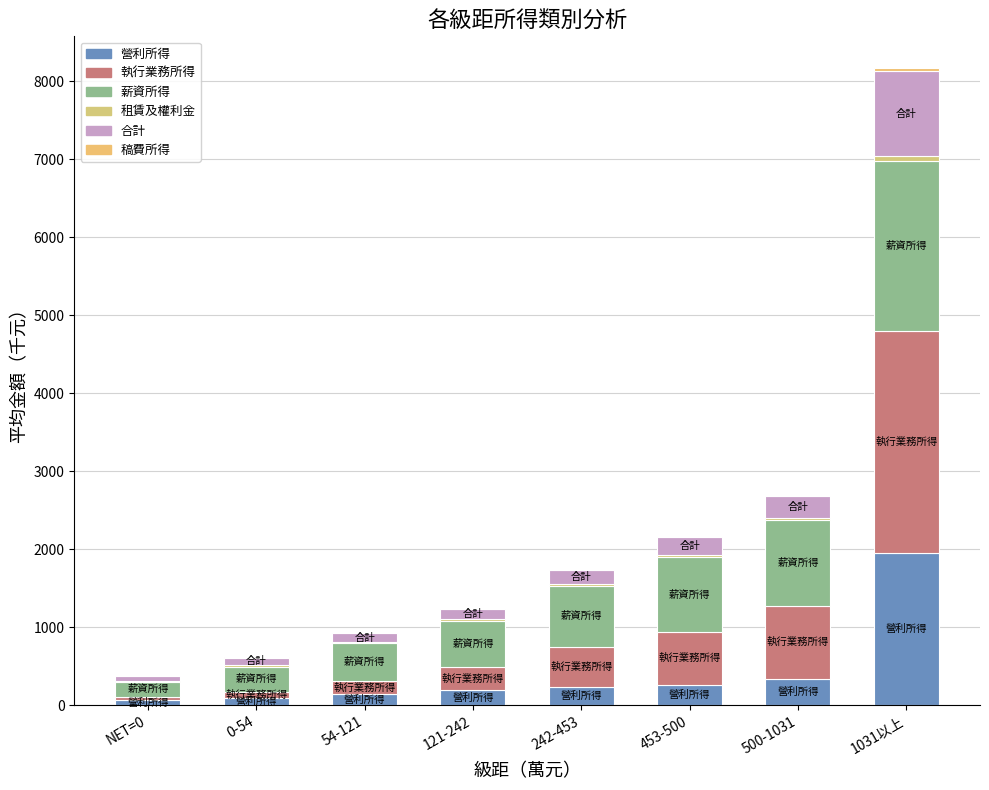

True or false: 營利所得 has a value of 1240 at 1031以上.

False